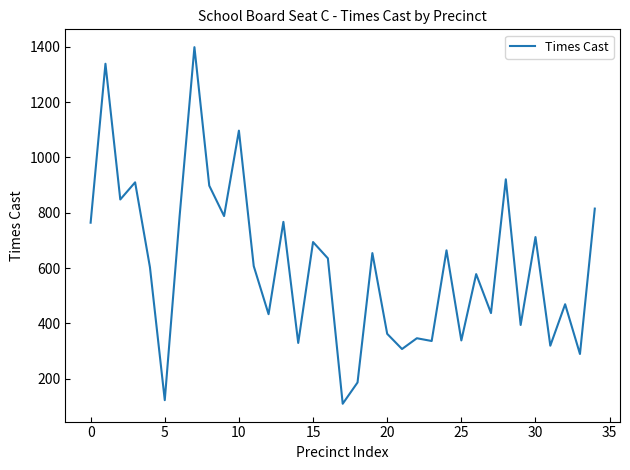

What is the minimum value shown in the chart?

109